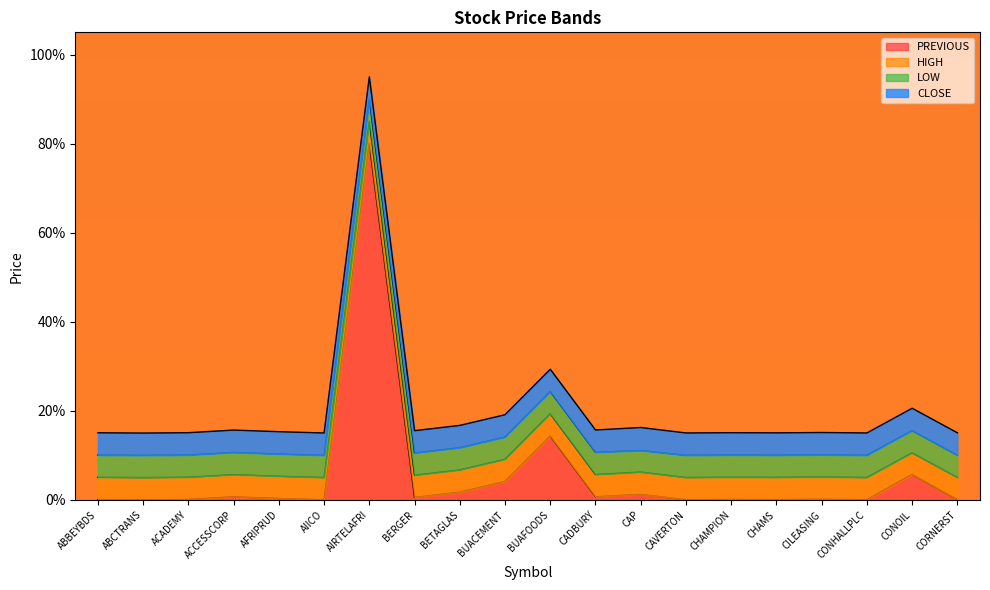

True or false: HIGH has a value of 5.1 at ACADEMY.

True